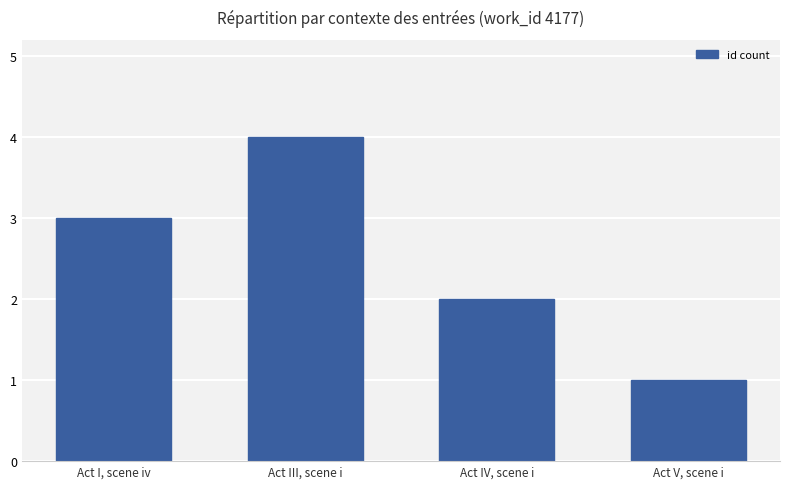

What is the difference between the maximum and minimum values?

3